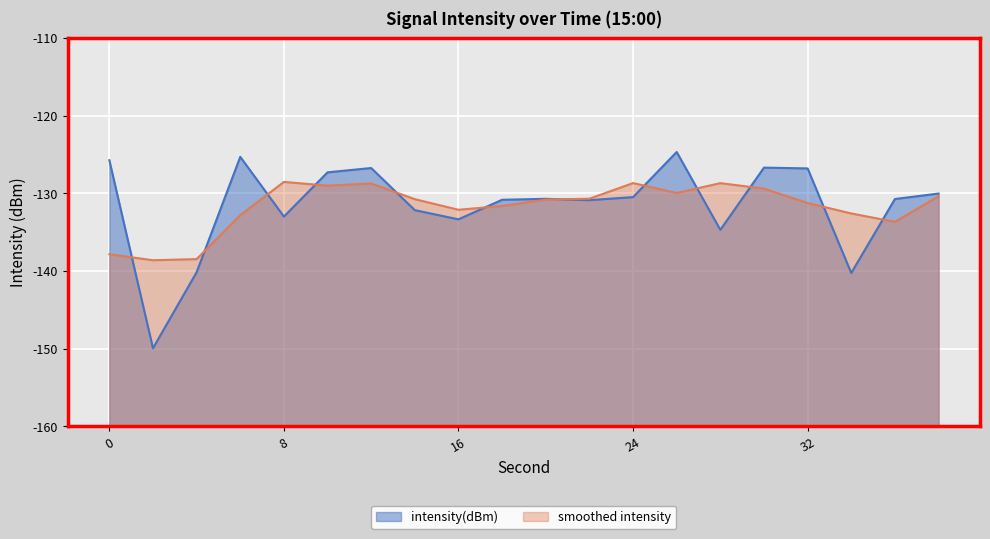

Does the chart display data point markers on the line(s)?

No